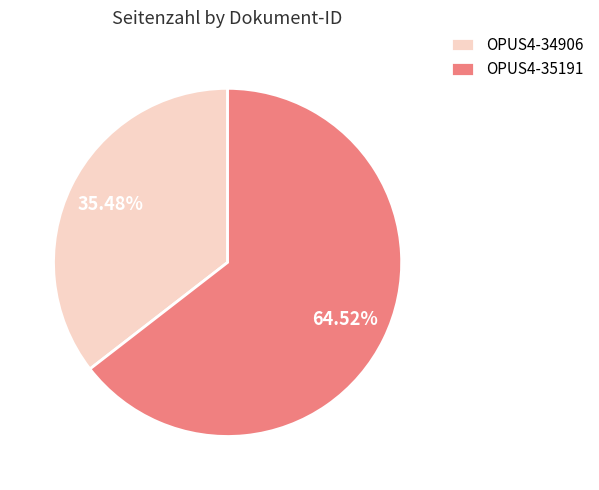

Rank the categories by value from highest to lowest.

OPUS4-35191, OPUS4-34906